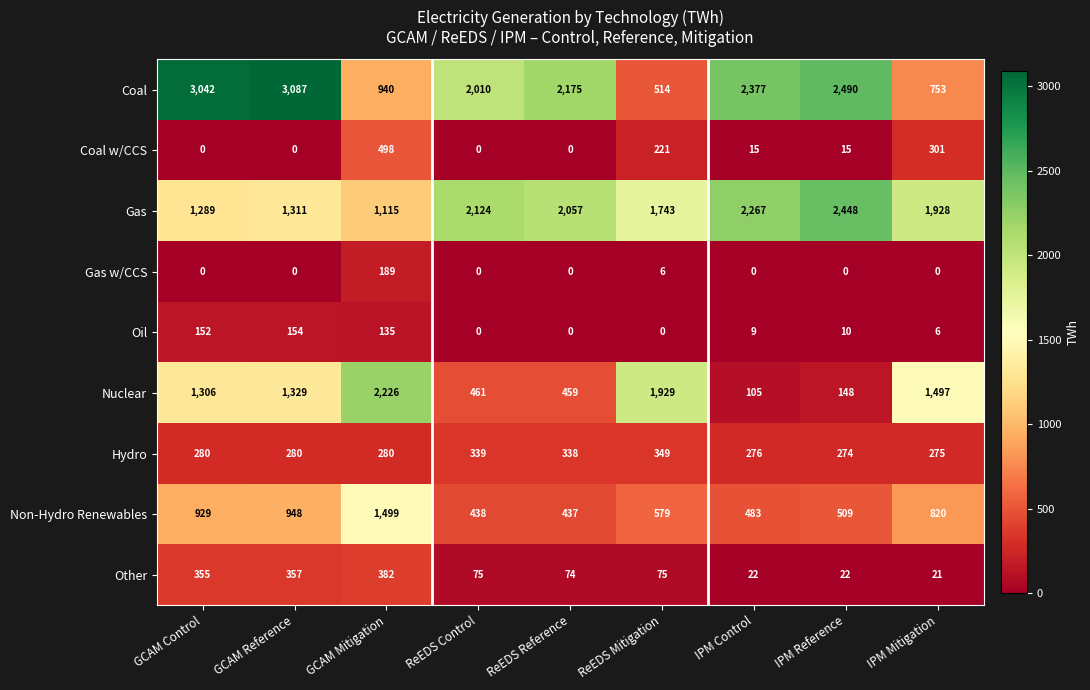

Is the value of Oil at ReEDS Mitigation greater than the value of Gas at ReEDS Control?

No